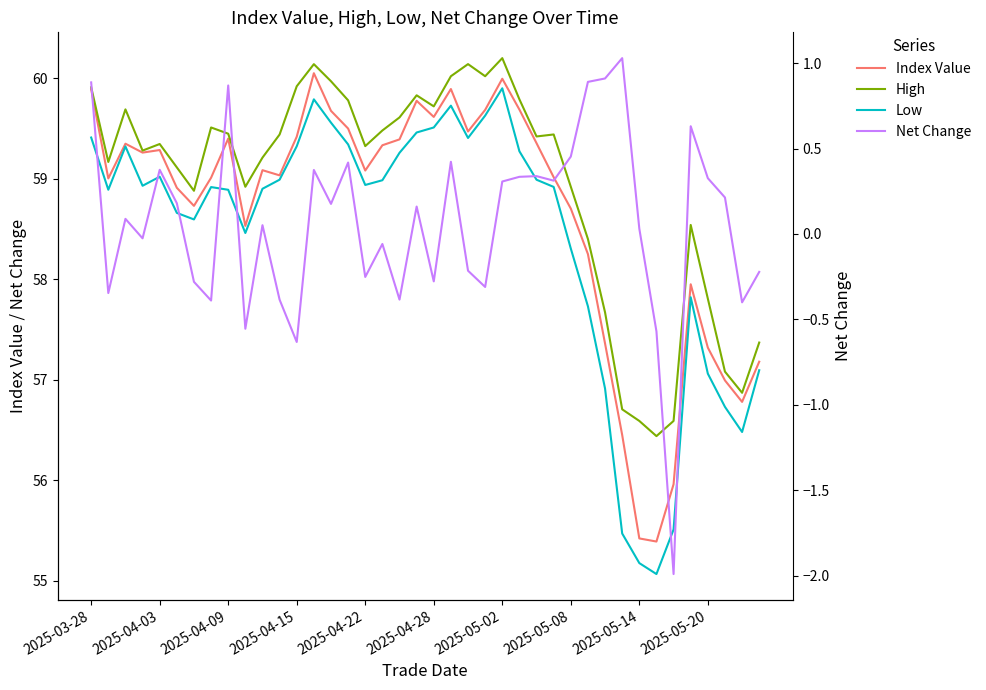

At which label does Low first exceed 58?

2025-03-28